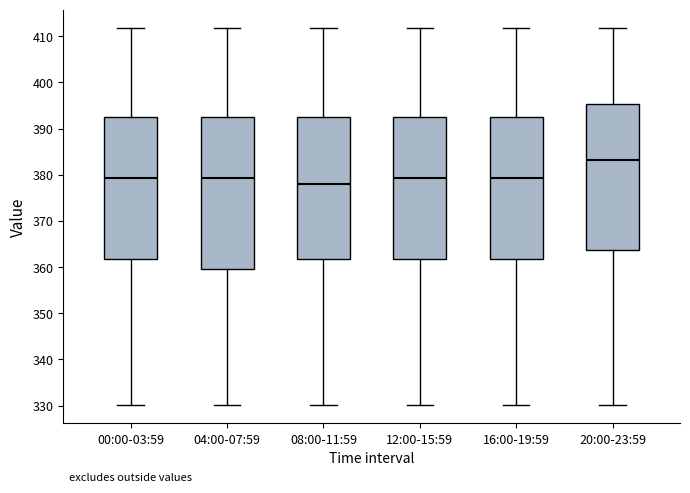

Reading left to right, transcribe this box plot: for each box, give where its median line is, the range the box spans, and where its two whiskers end, as read against the y-axis. The values are not printed on the chart, so give them approximately, as read against the axis.

00:00-03:59: median 379, box 362 to 393, whiskers 330 to 412
04:00-07:59: median 379, box 360 to 393, whiskers 330 to 412
08:00-11:59: median 378, box 362 to 393, whiskers 330 to 412
12:00-15:59: median 379, box 362 to 393, whiskers 330 to 412
16:00-19:59: median 379, box 362 to 393, whiskers 330 to 412
20:00-23:59: median 383, box 364 to 395, whiskers 330 to 412